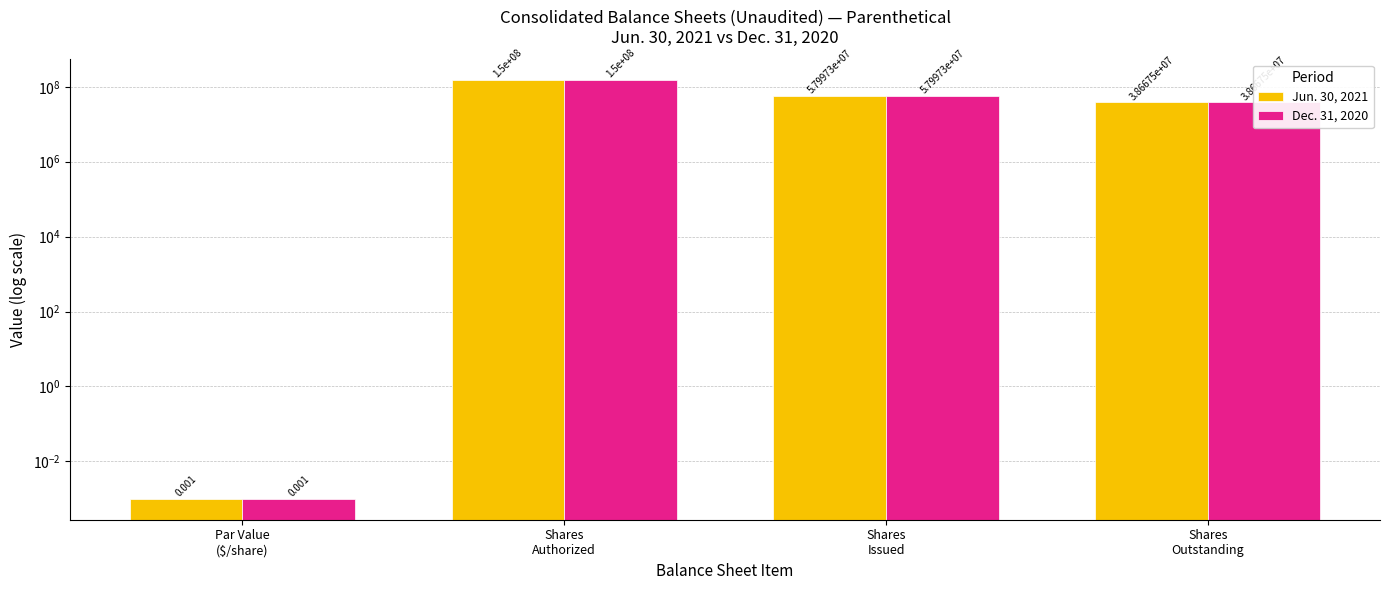

What is the difference between the maximum and minimum values in the Dec. 31, 2020 series?

150000000.0